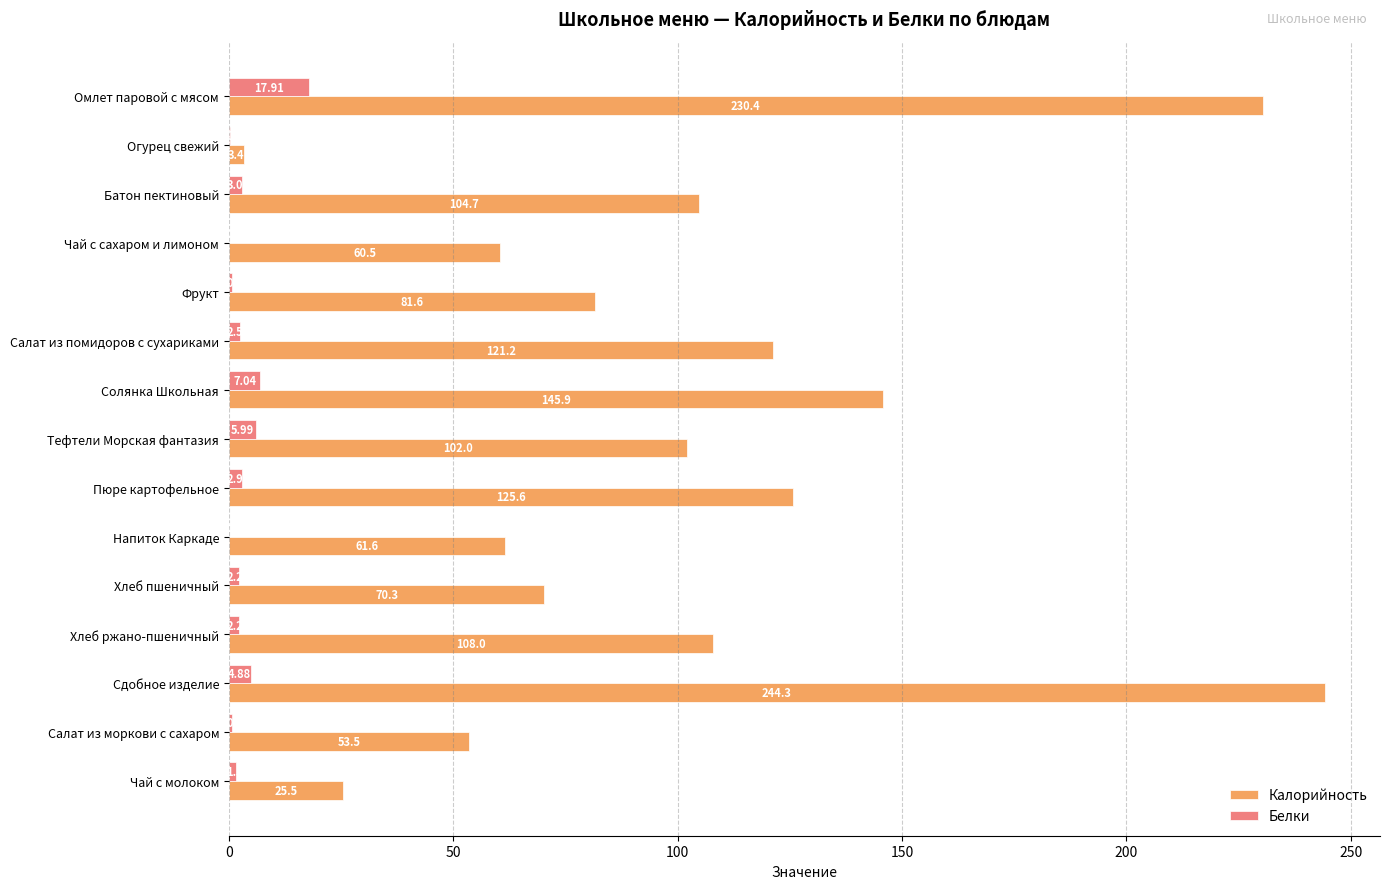

What is the sum of the Калорийность values at Огурец свежий and Пюре картофельное?

129.0